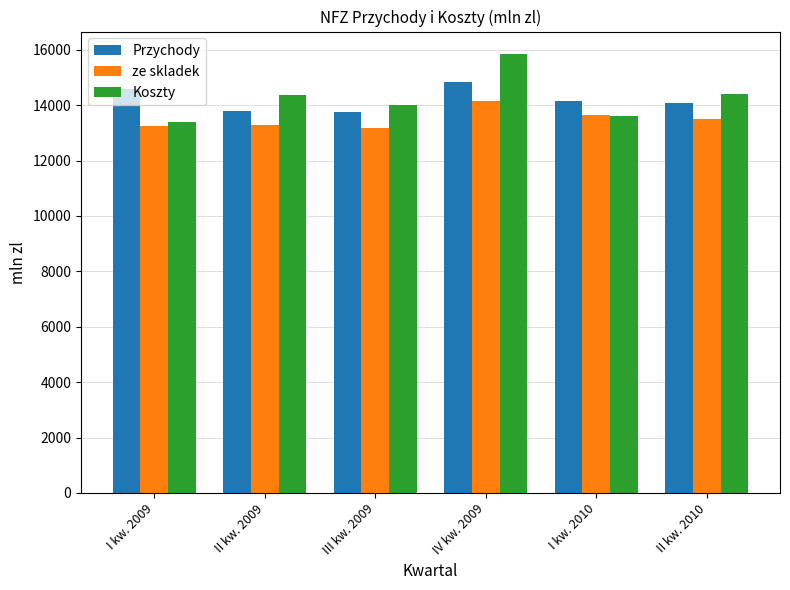

The value of ze skladek at II kw. 2009 is 13265.7. True or false?

True